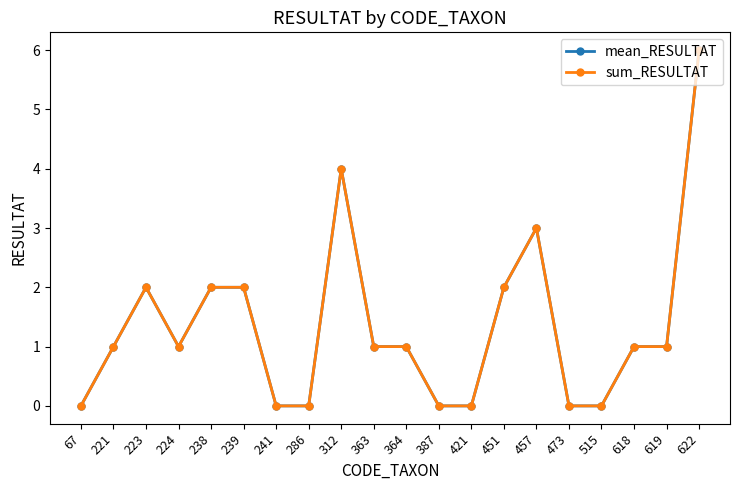

Reading left to right, list all the values displayed in this chart.

mean_RESULTAT: 0	1	2	1	2	2	0	0	4	1	1	0	0	2	3	0	0	1	1	6
sum_RESULTAT: 0	1	2	1	2	2	0	0	4	1	1	0	0	2	3	0	0	1	1	6